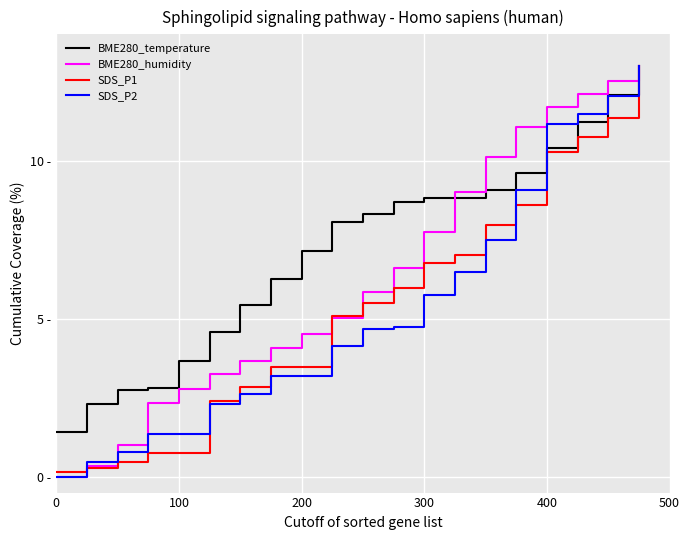

Does the chart display data point markers on the line(s)?

No